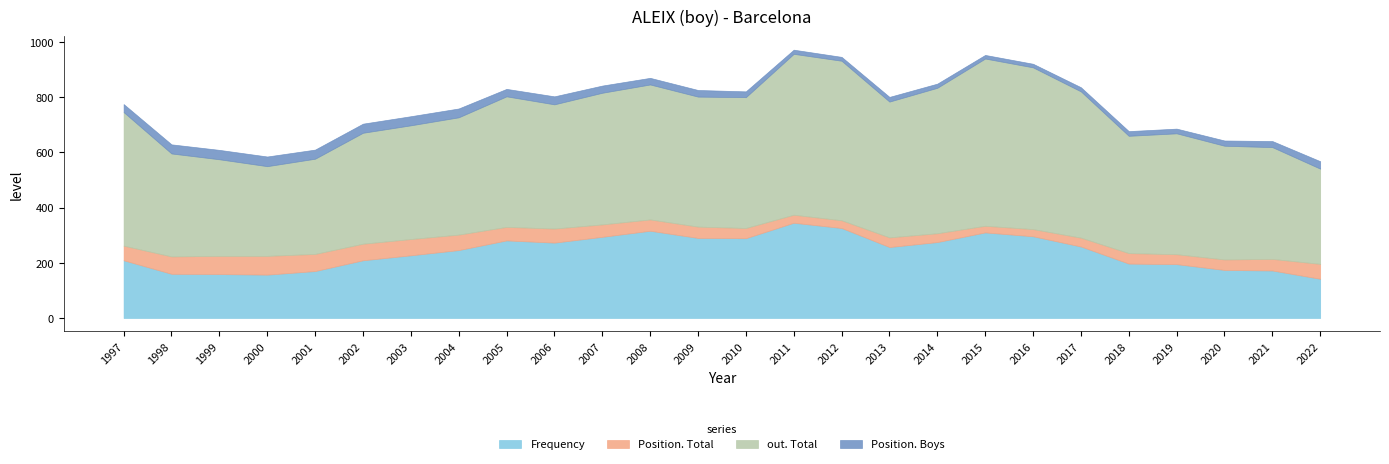

How many categories are shown in the chart?

26